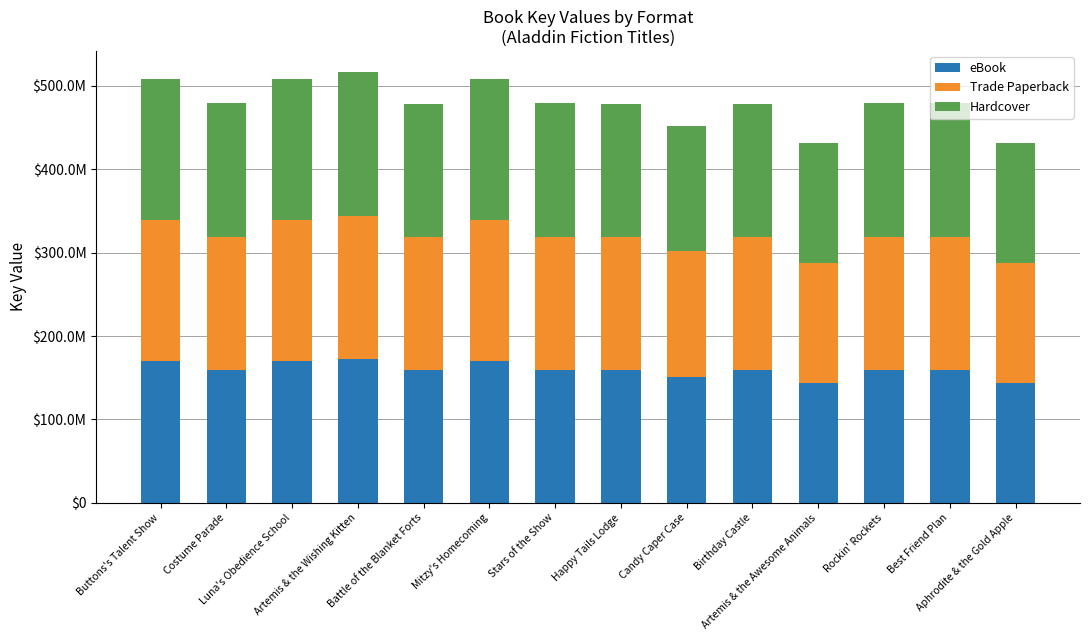

At which label is eBook closest to 158037295?

Birthday Castle